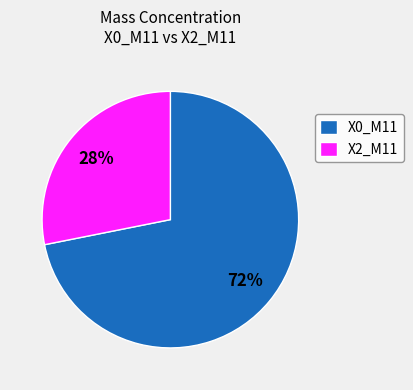

The X2_M11 slice represents 28% of the pie. True or false?

True